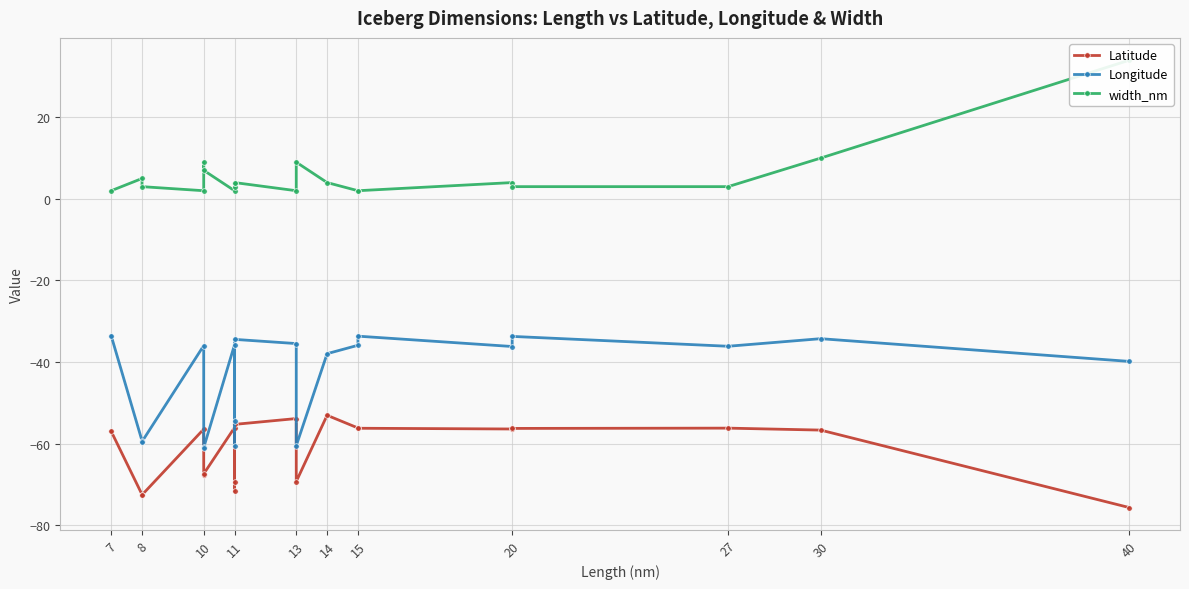

Is the value of Longitude at 10 greater than the value of width_nm at 11?

No